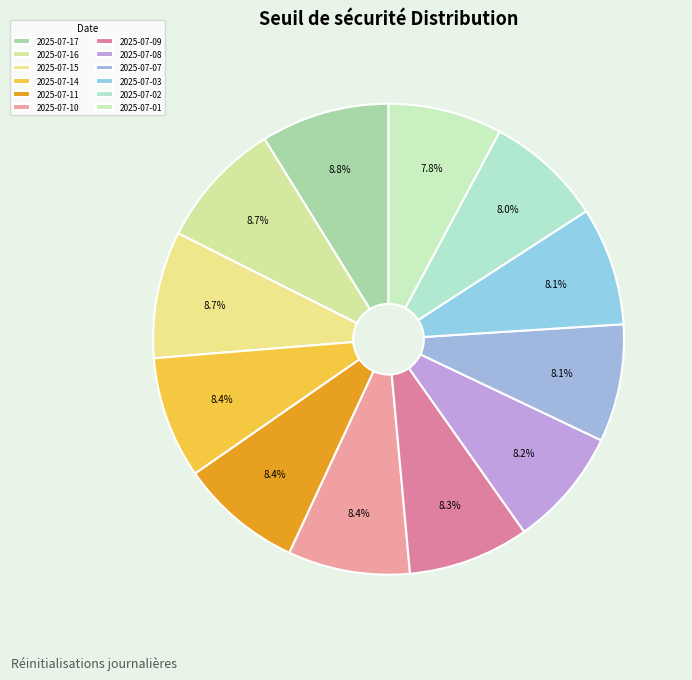

What portion of the pie excludes 2025-07-10?

91.6%